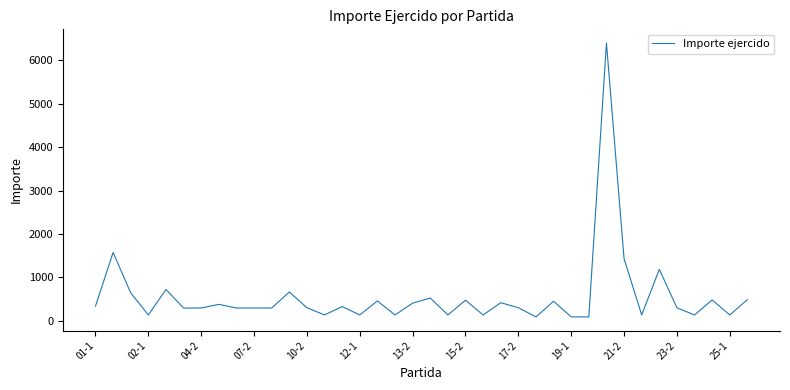

What is the greatest value displayed?

6400